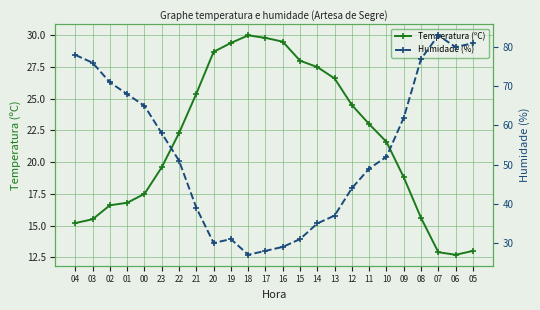

At how many categories does at least one series exceed 62?

9